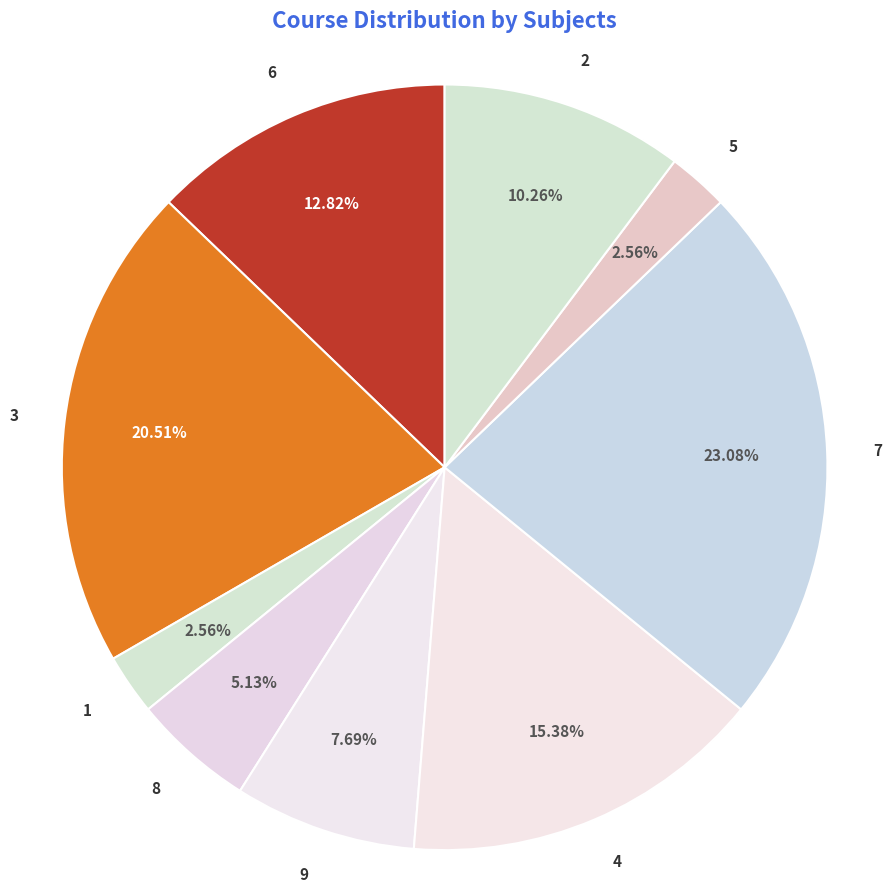

True or false: 9 accounts for 8% of the total.

True